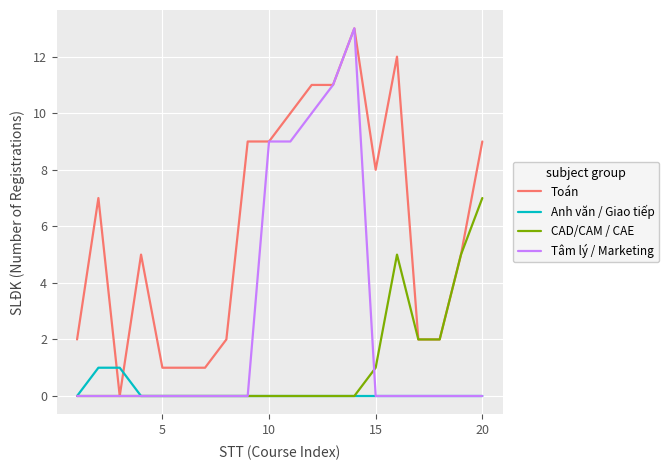

What is the sum of all Anh văn / Giao tiếp values?

2